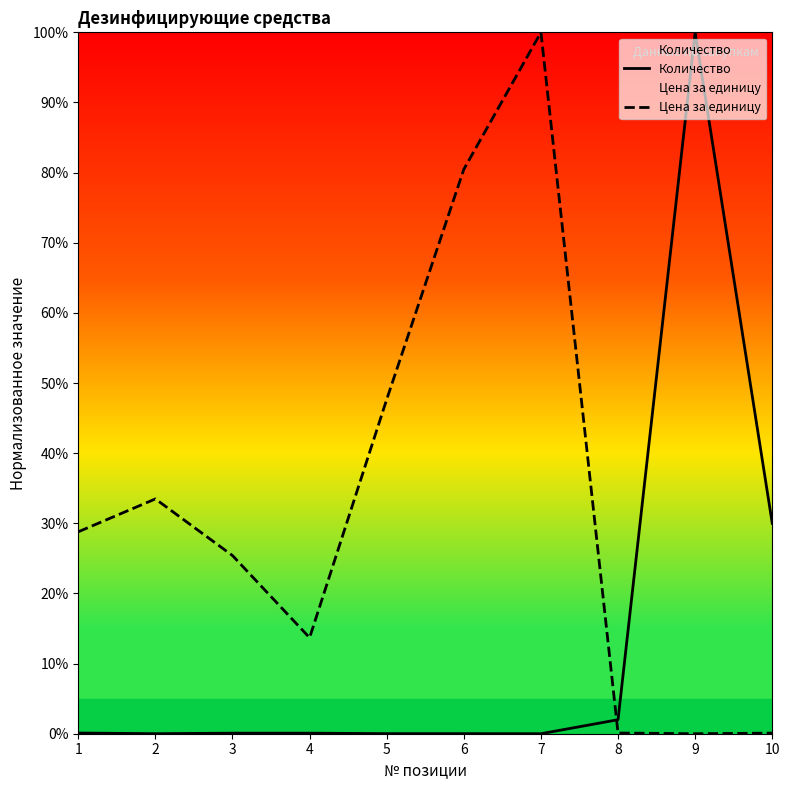

At which category is the sum across all series the highest?

7